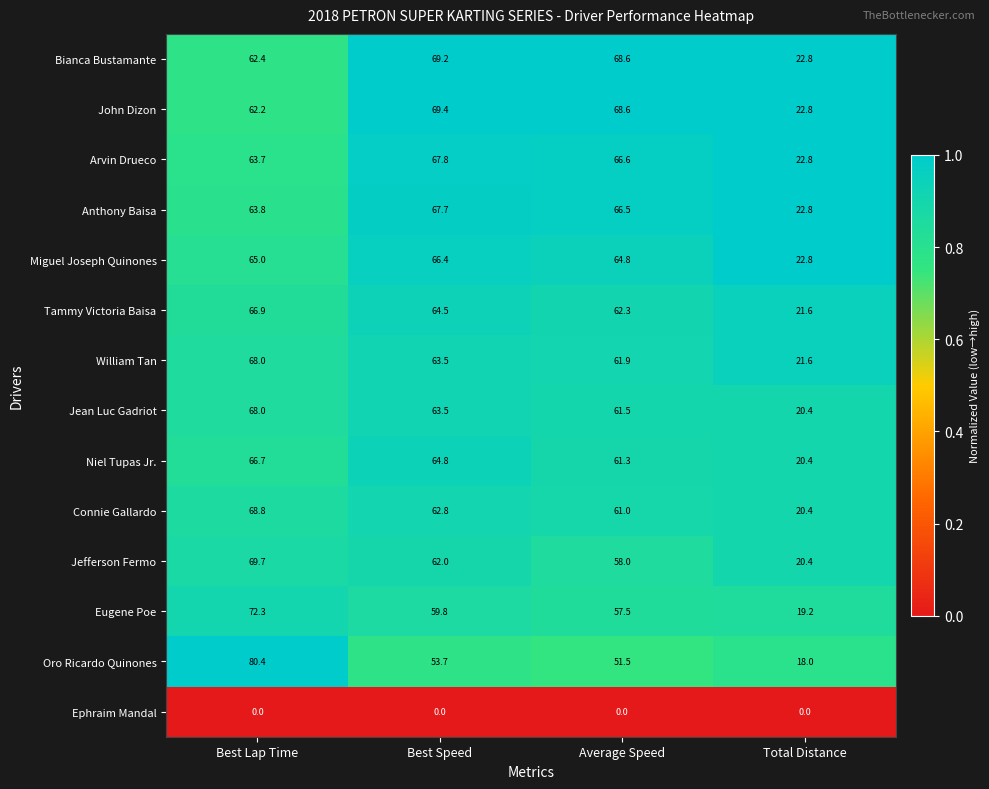

At which label is Niel Tupas Jr. closest to 43?

Average Speed